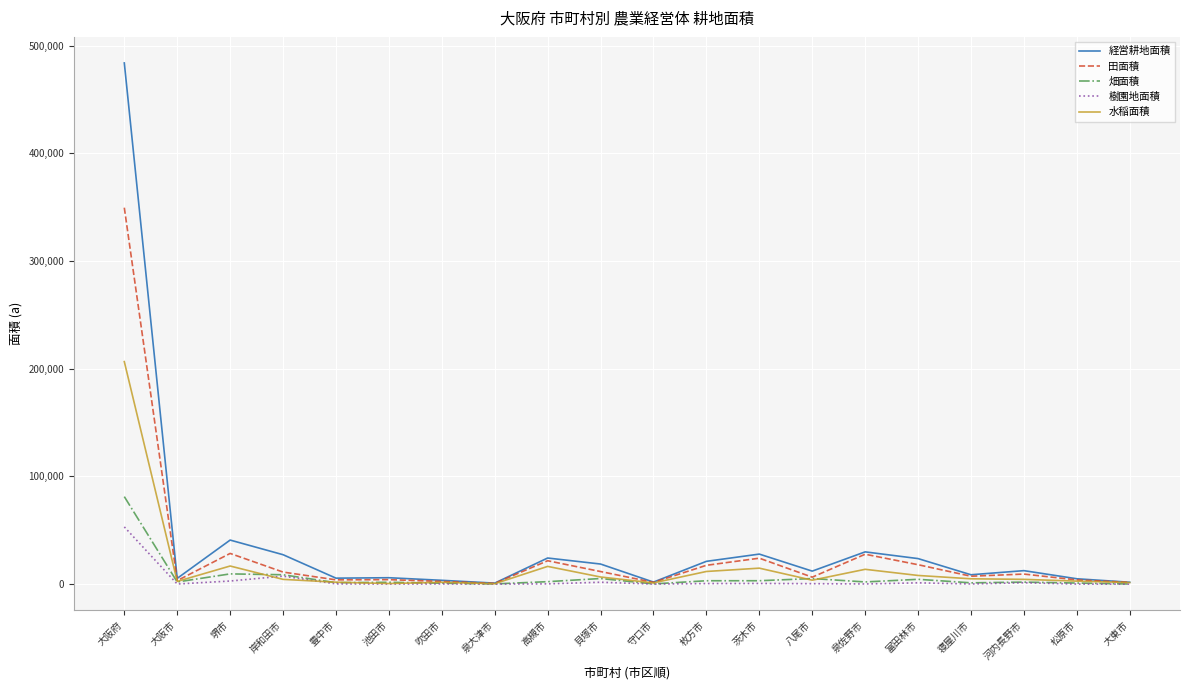

What is the approximate value of 水稲面積 at 大東市?

1451